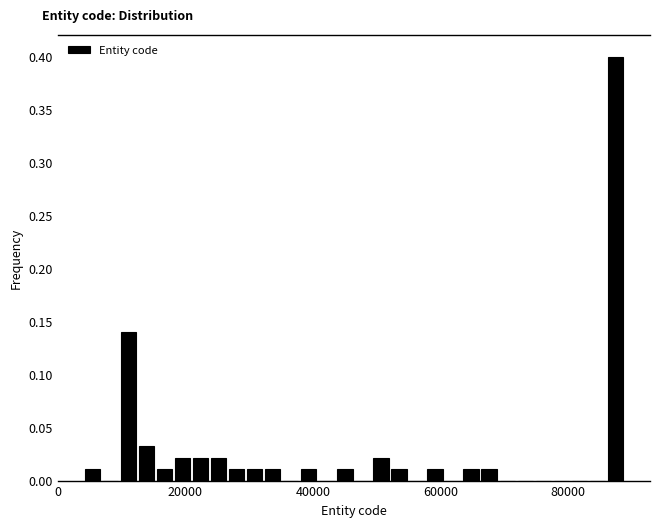

Read against the x-axis, roughly where is the centre of the tallest bar?

88000